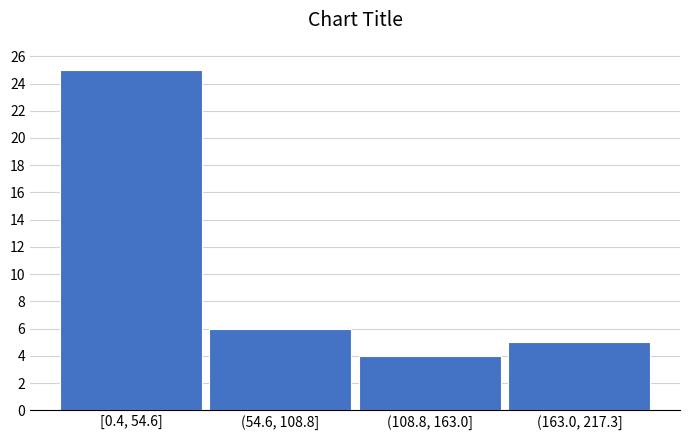

Reading left to right, extract all data points from this chart.

[0.4, 54.6]=25	(54.6, 108.8]=6	(108.8, 163.0]=4	(163.0, 217.3]=5